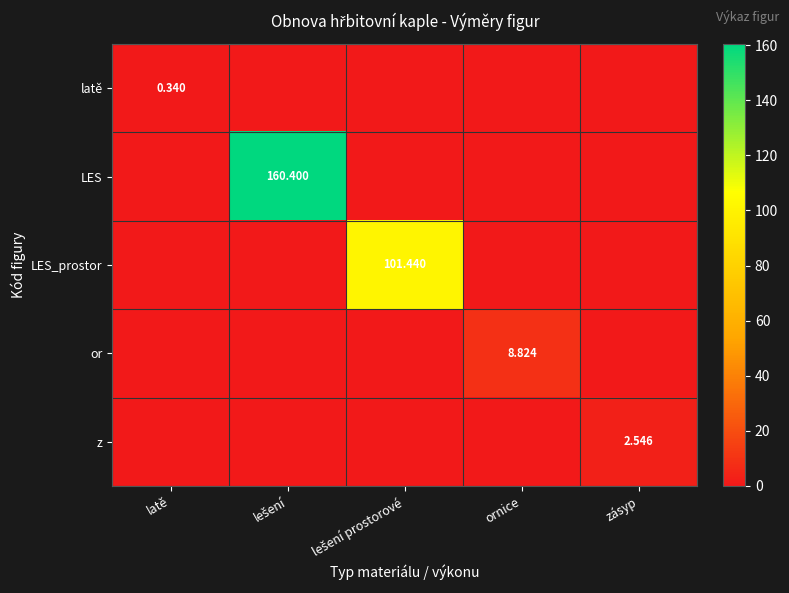

Which series has the largest total across all categories?

LES